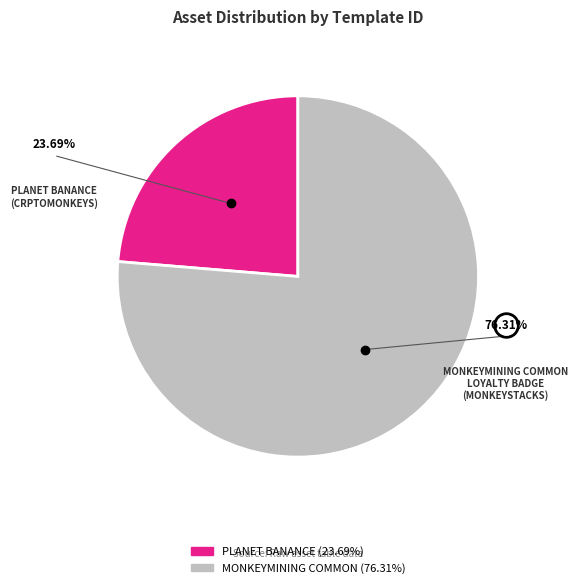

Does MONKEYMINING COMMON LOYALTY BADGE (MONKEYSTACKS) represent more than half of the total?

Yes